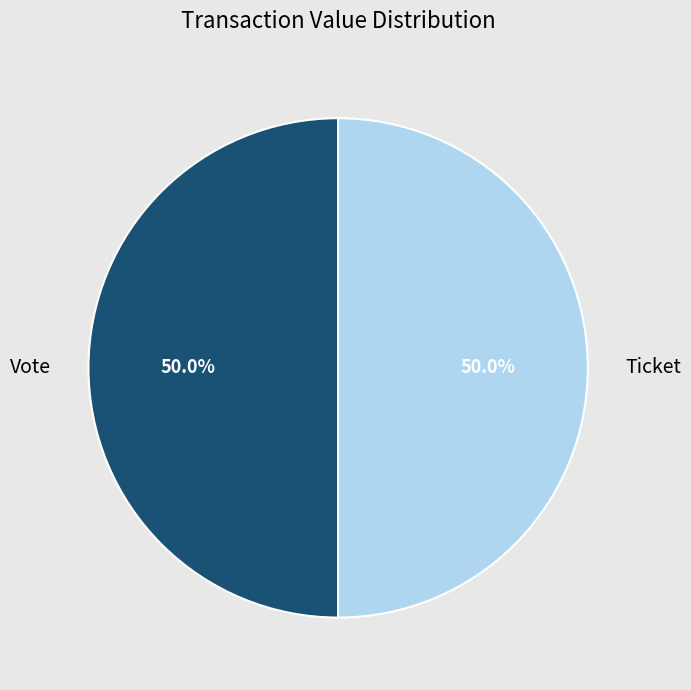

What is the ratio of the value at Ticket to the value at Vote?

1.0